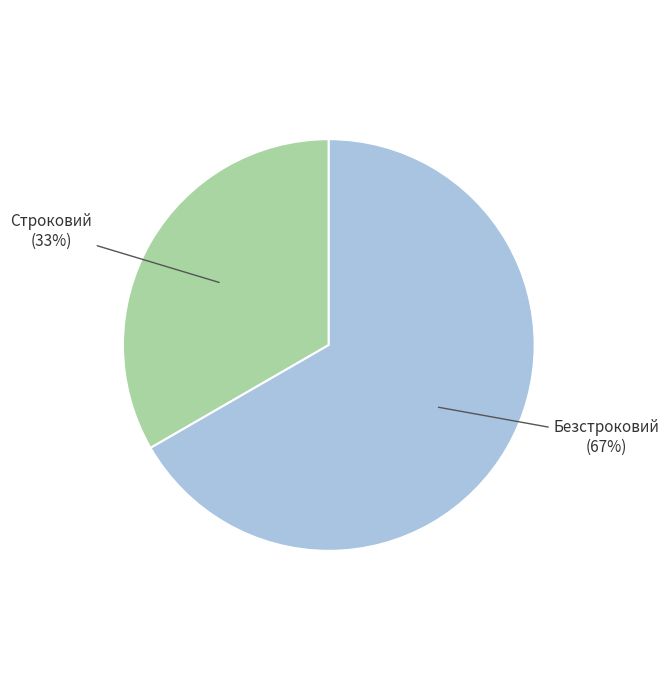

To the nearest percent, what is the combined percentage of Безстроковий and Строковий?

100%